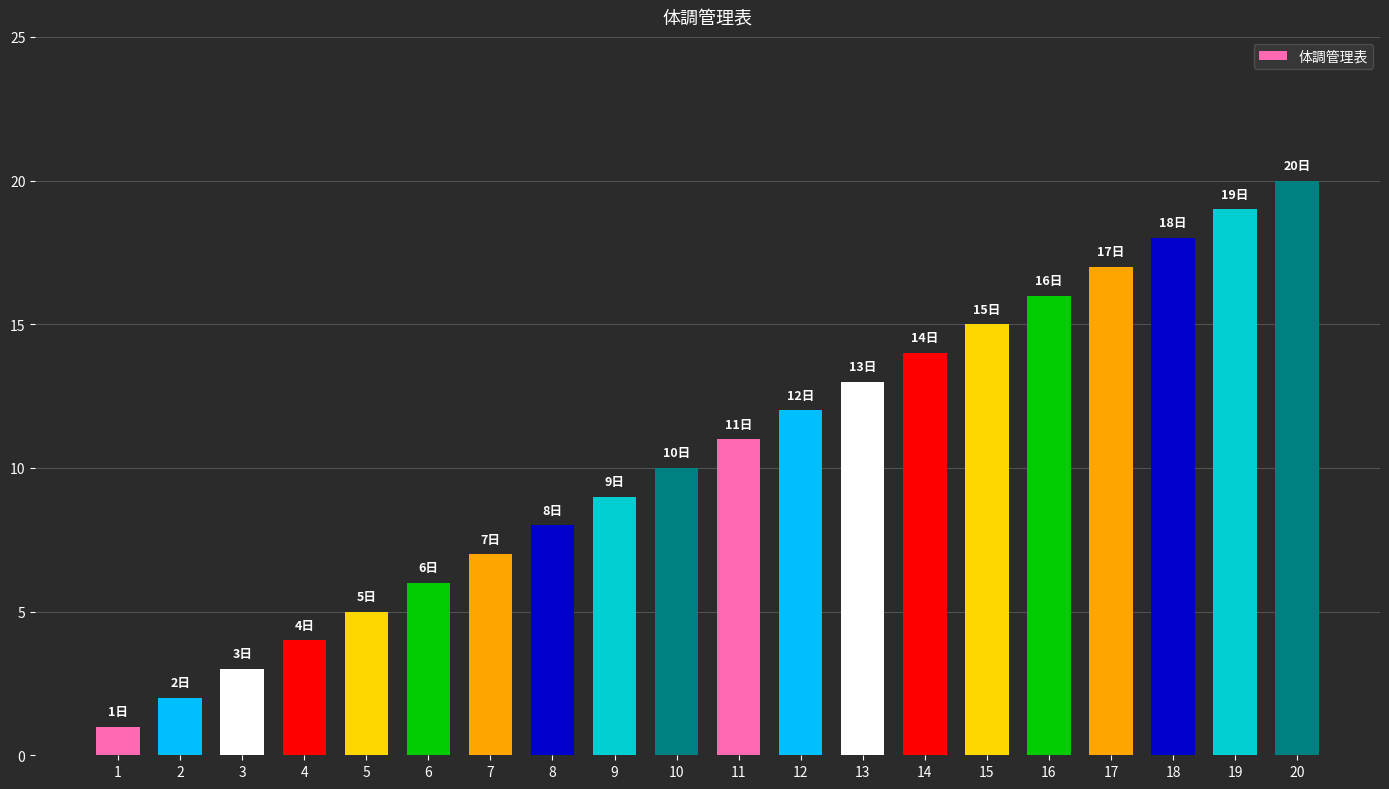

What is the change in value from 5 to 16?

+11